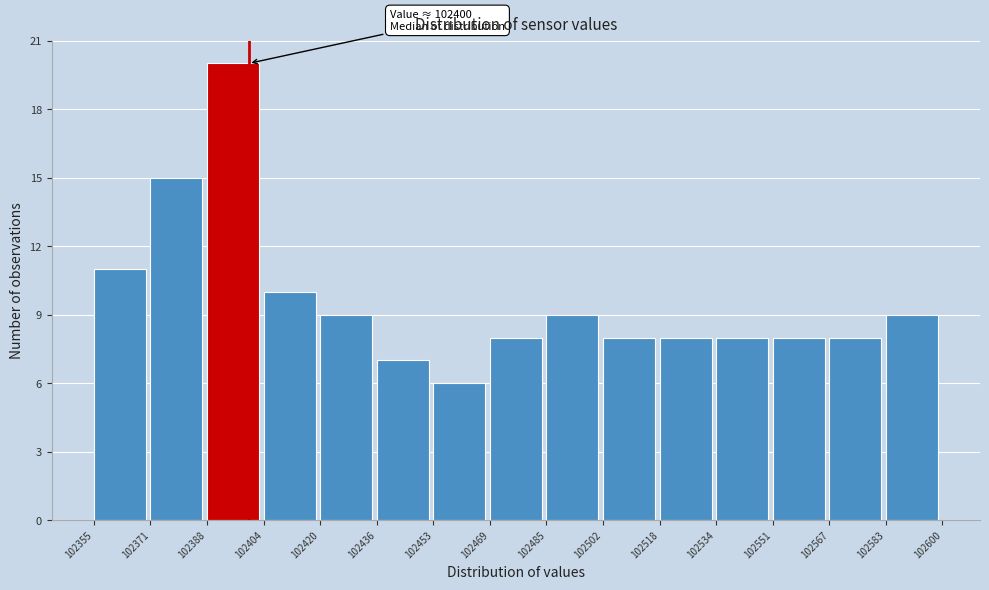

Over which range of the x-axis is the bar tallest?

102388 to 102404